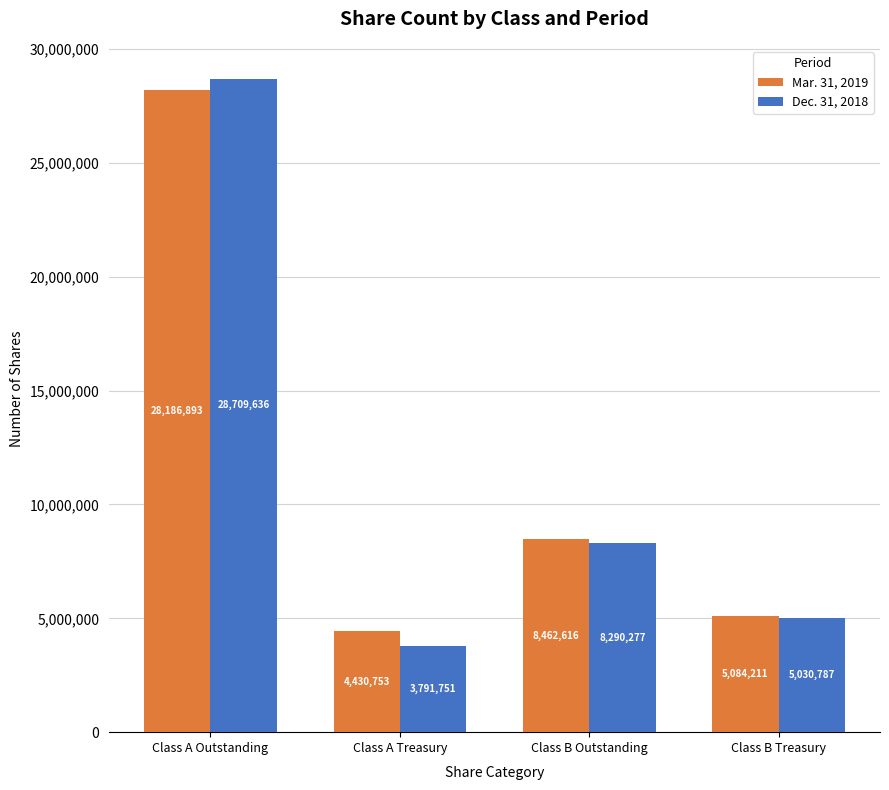

Is the value of Mar. 31, 2019 at Class B Treasury greater than the value of Dec. 31, 2018 at Class A Outstanding?

No